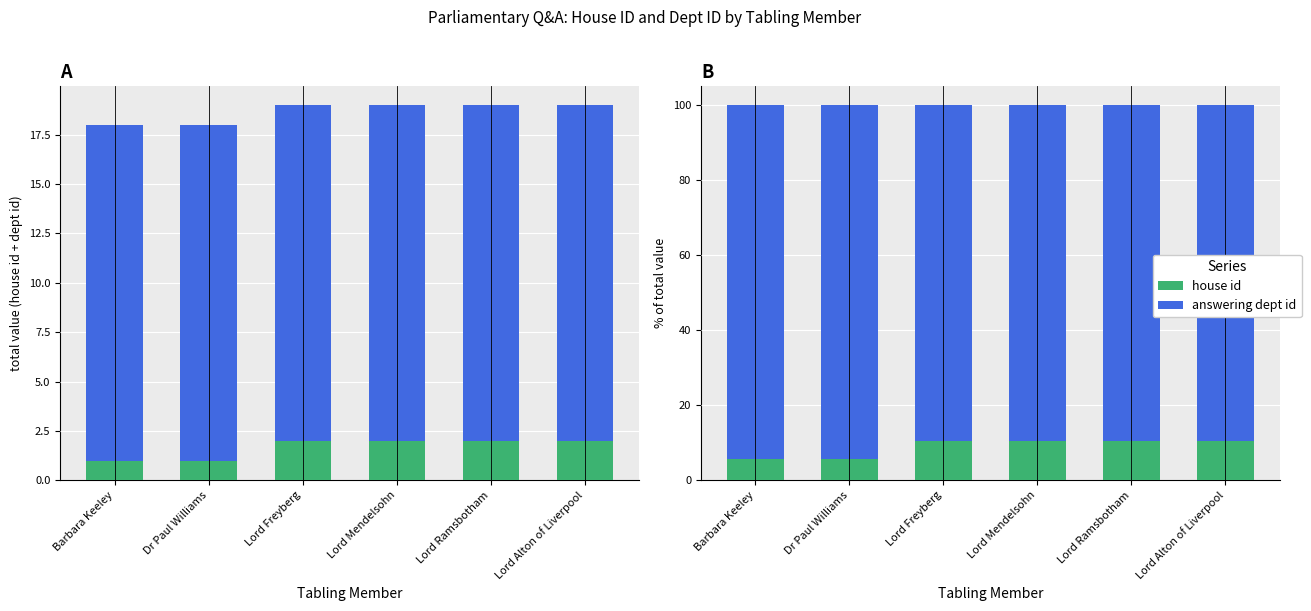

Reading left to right, what are all the values shown in this chart?

house id: Barbara Keeley=5.6	Dr Paul Williams=5.6	Lord Freyberg=10.5	Lord Mendelsohn=10.5	Lord Ramsbotham=10.5	Lord Alton of Liverpool=10.5
answering dept id: Barbara Keeley=94.4	Dr Paul Williams=94.4	Lord Freyberg=89.5	Lord Mendelsohn=89.5	Lord Ramsbotham=89.5	Lord Alton of Liverpool=89.5